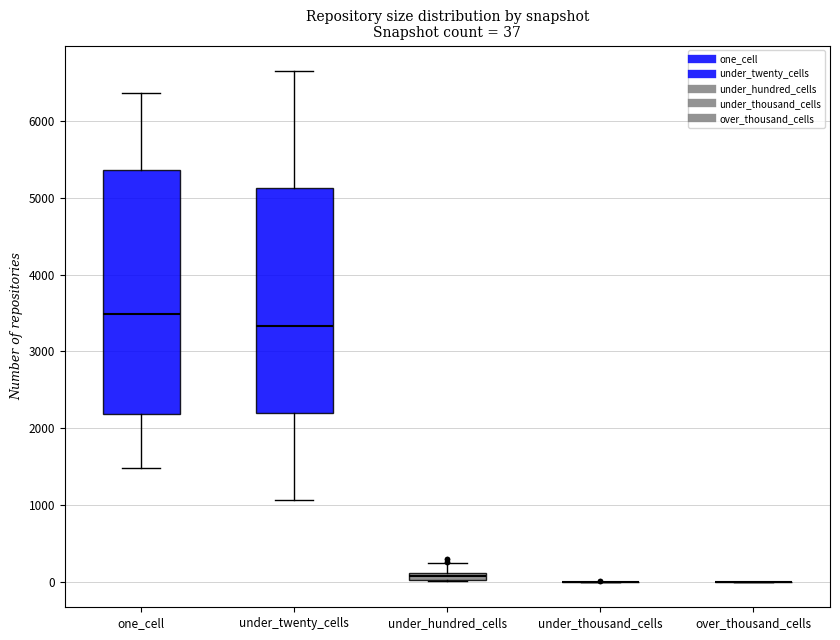

Comparing the boxes themselves (not the whiskers), which one is the tallest?

one_cell